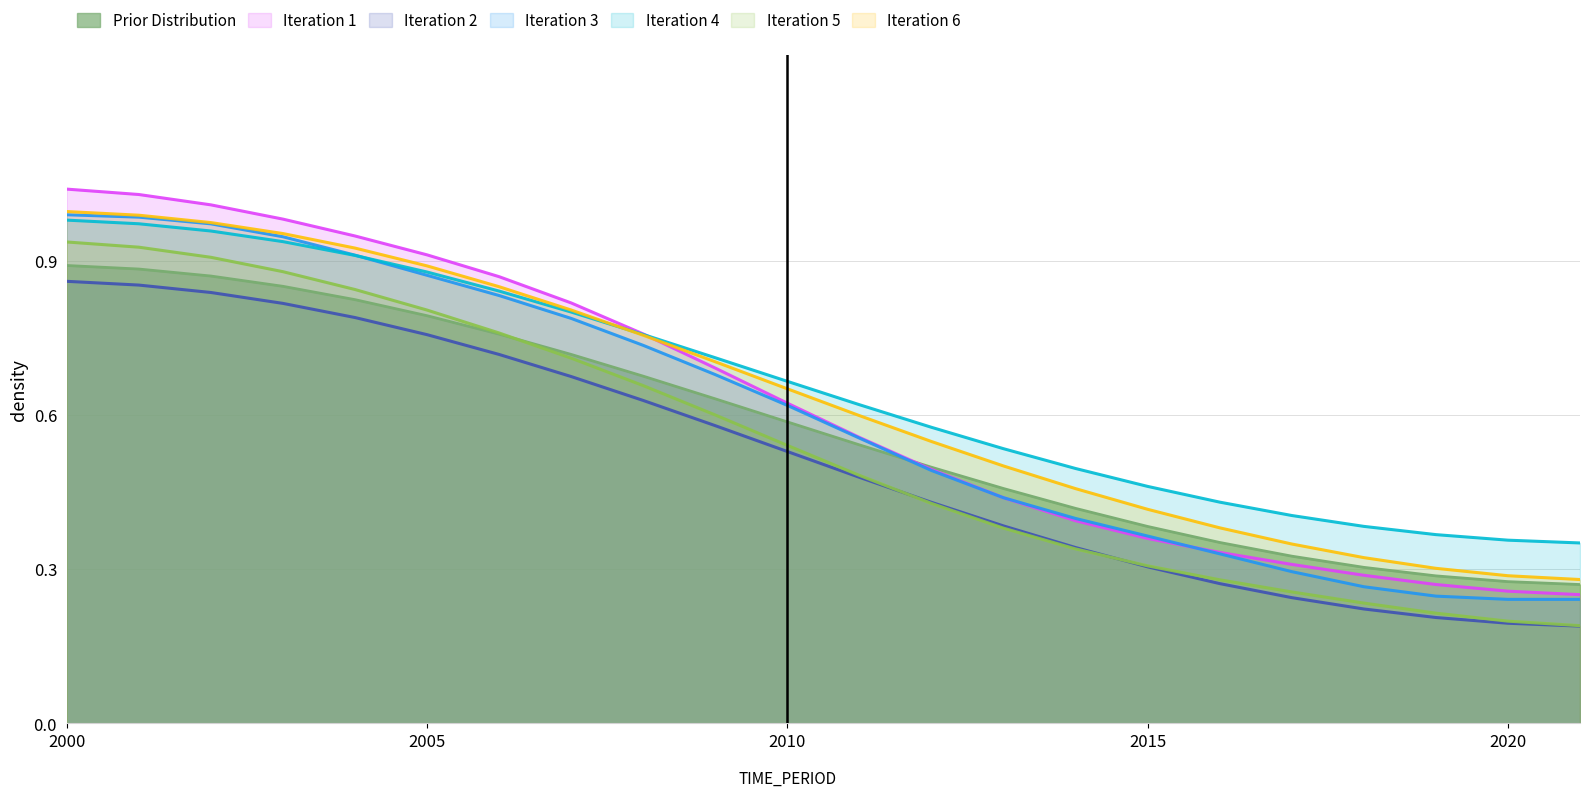

What is the change in value from 2005 to 2009?

-0.2